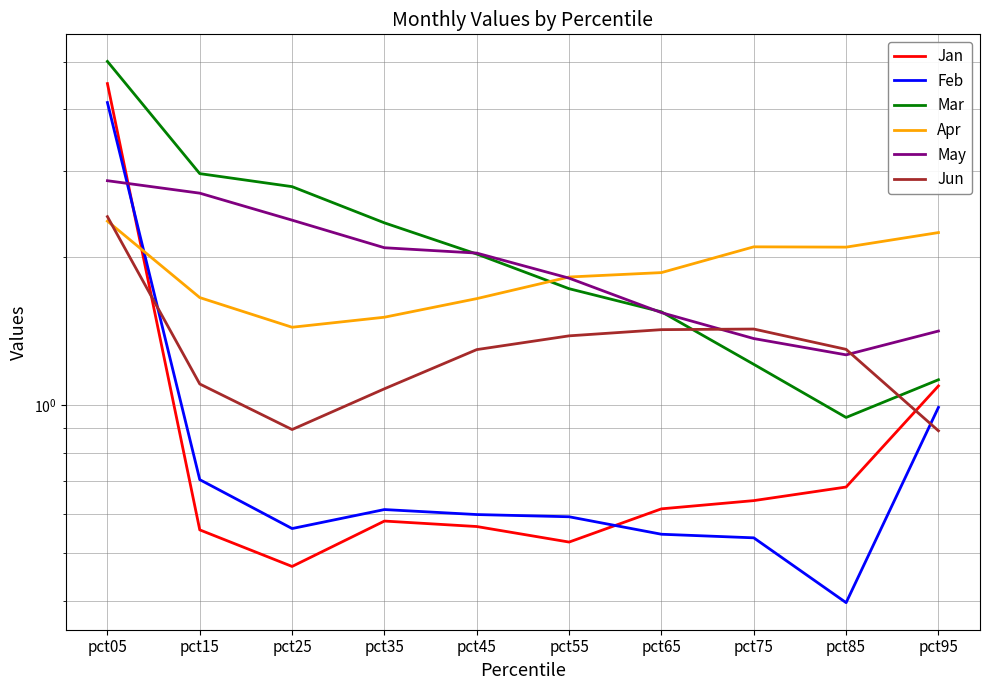

List the series in order of their peak value, lowest first.

Apr, Jun, May, Feb, Jan, Mar